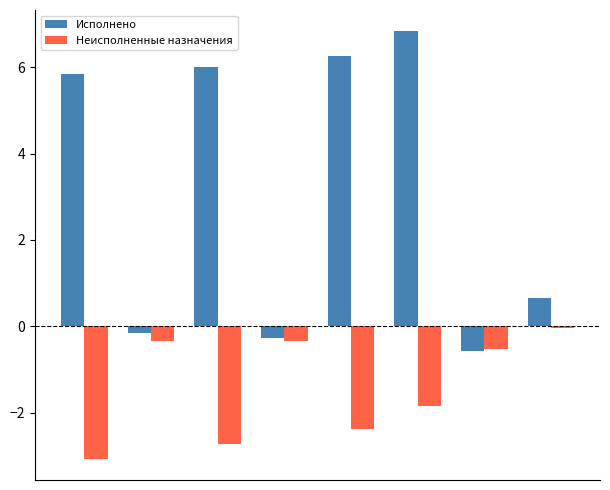

What is the difference between the maximum and second lowest values in the Неисполненные назначения series?

2.7